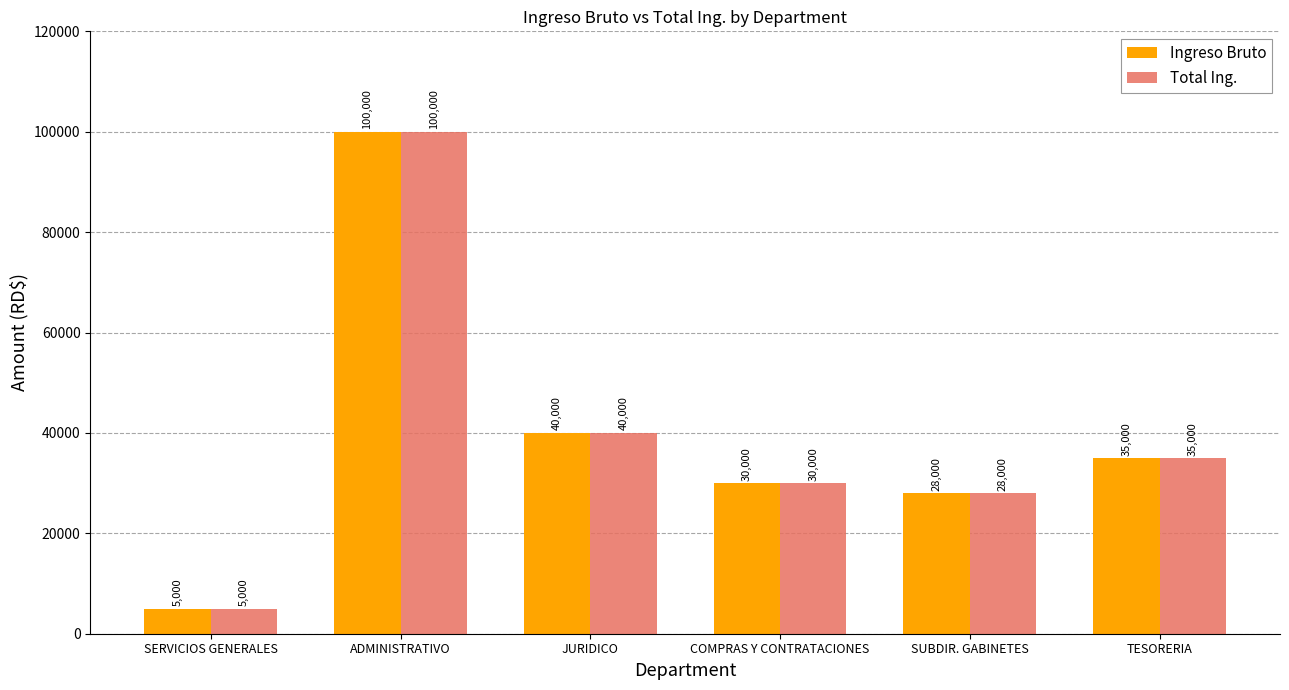

List the labels in order of Ingreso Bruto value, smallest first.

SERVICIOS GENERALES, SUBDIR. GABINETES, COMPRAS Y CONTRATACIONES, TESORERIA, JURIDICO, ADMINISTRATIVO